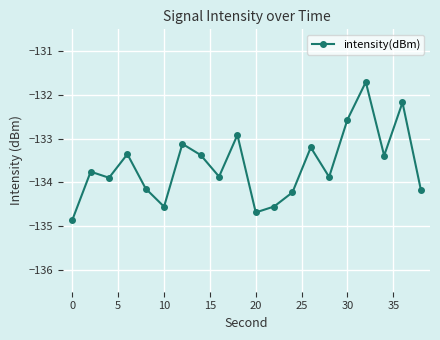

What is the difference between the maximum and minimum values?

3.2